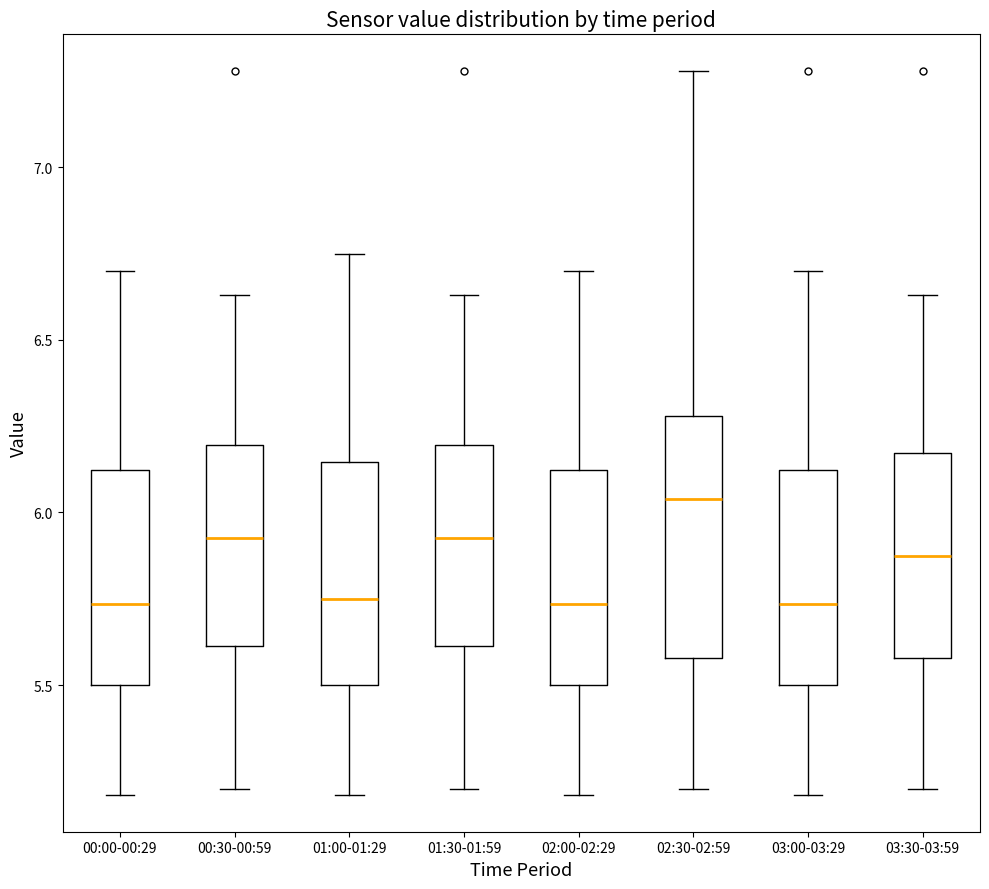

Reading left to right, transcribe this box plot: for each box, give where its median line is, the range the box spans, and where its two whiskers end, as read against the y-axis. The values are not printed on the chart, so give them approximately, as read against the axis.

00:00-00:29: median 5.75, box 5.50 to 6.10, whiskers 5.20 to 6.70
00:30-00:59: median 5.95, box 5.60 to 6.20, whiskers 5.20 to 6.65
01:00-01:29: median 5.75, box 5.50 to 6.15, whiskers 5.20 to 6.75
01:30-01:59: median 5.95, box 5.60 to 6.20, whiskers 5.20 to 6.65
02:00-02:29: median 5.75, box 5.50 to 6.10, whiskers 5.20 to 6.70
02:30-02:59: median 6.05, box 5.60 to 6.30, whiskers 5.20 to 7.30
03:00-03:29: median 5.75, box 5.50 to 6.10, whiskers 5.20 to 6.70
03:30-03:59: median 5.90, box 5.60 to 6.15, whiskers 5.20 to 6.65